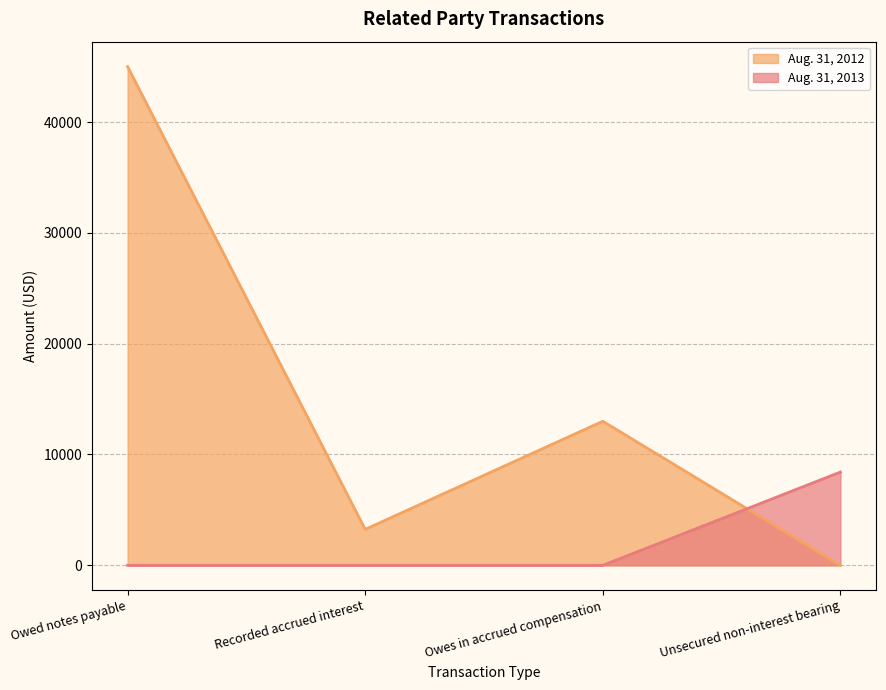

Is it true that Aug. 31, 2013 equals 0 at Owed notes payable?

True